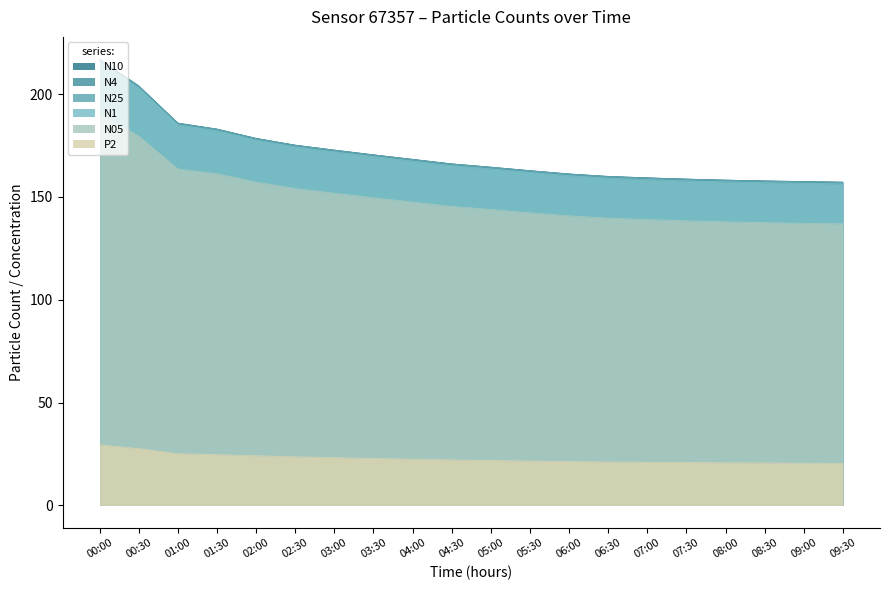

At which category does the chart reach its peak across all series?

00:00